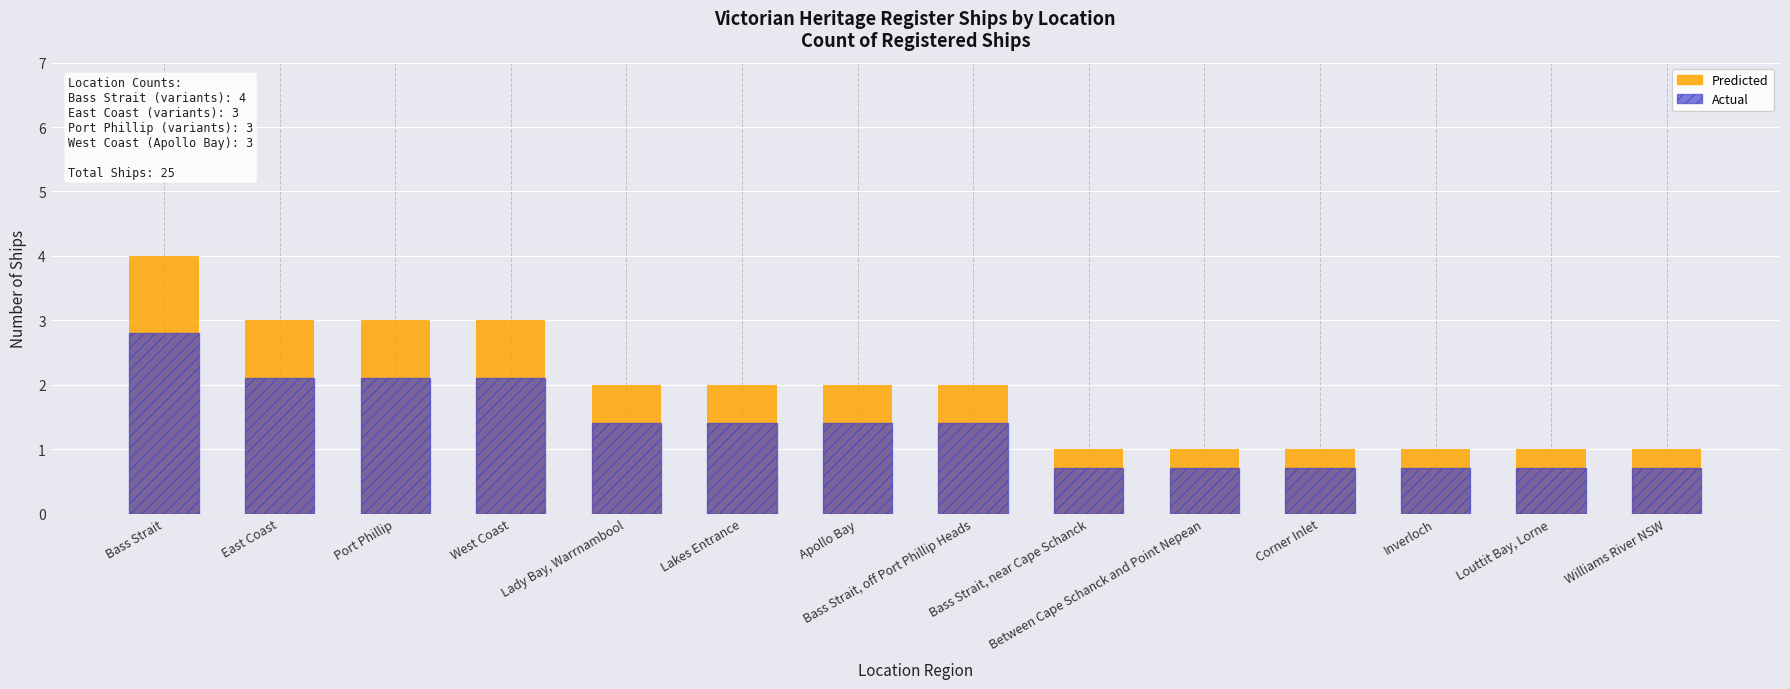

List the series in order of their overall mean, highest first.

Predicted, Actual